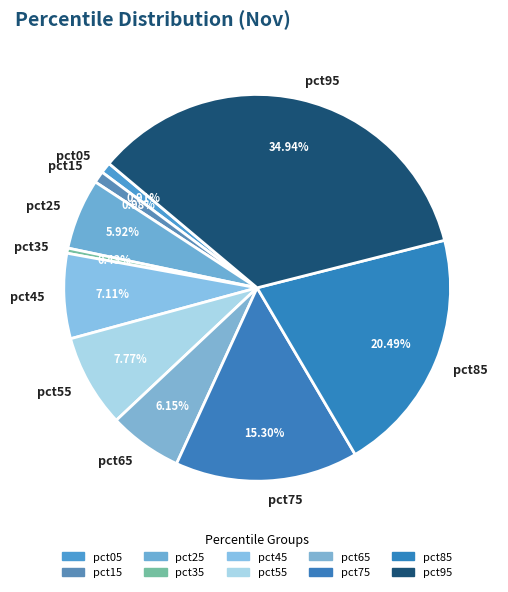

Do pct25 and pct45 together represent more than half of the pie?

No